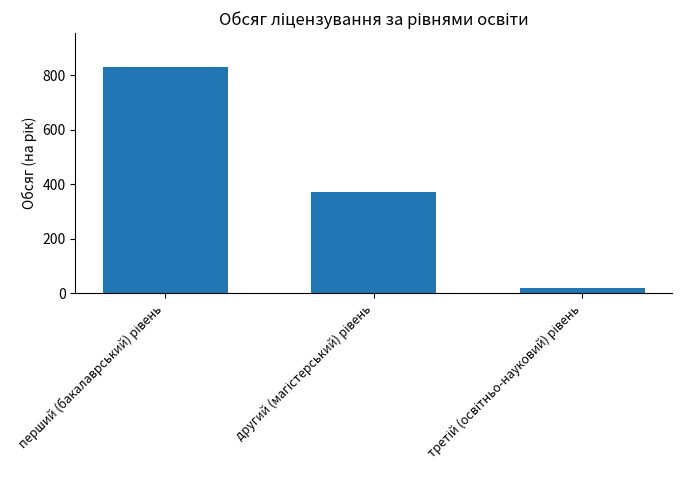

What is the difference between the maximum and minimum values?

810